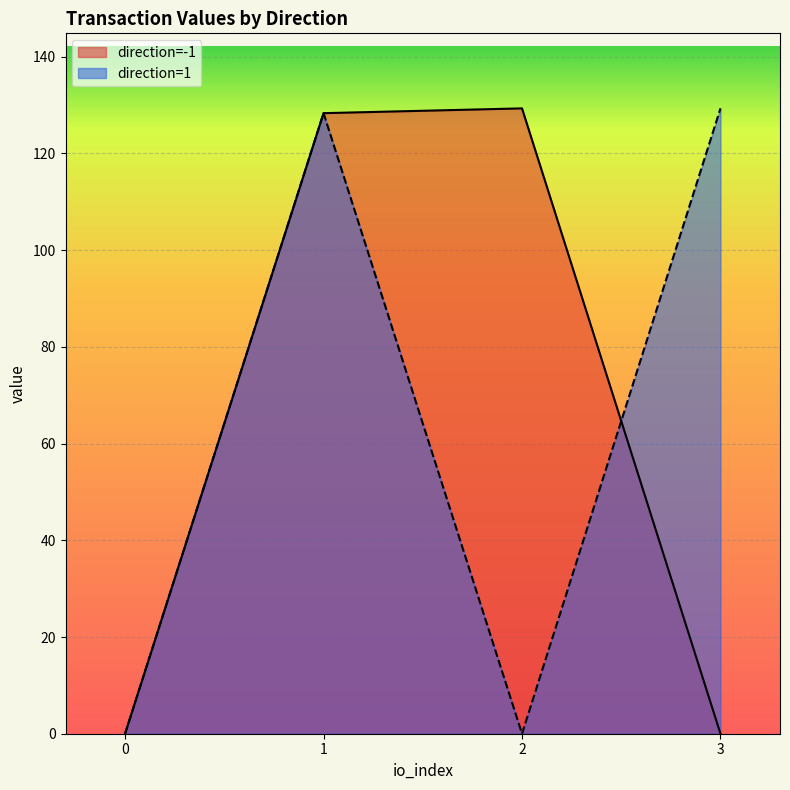

What is the difference between the io_index values at 1_3 and -1_2?

1.0